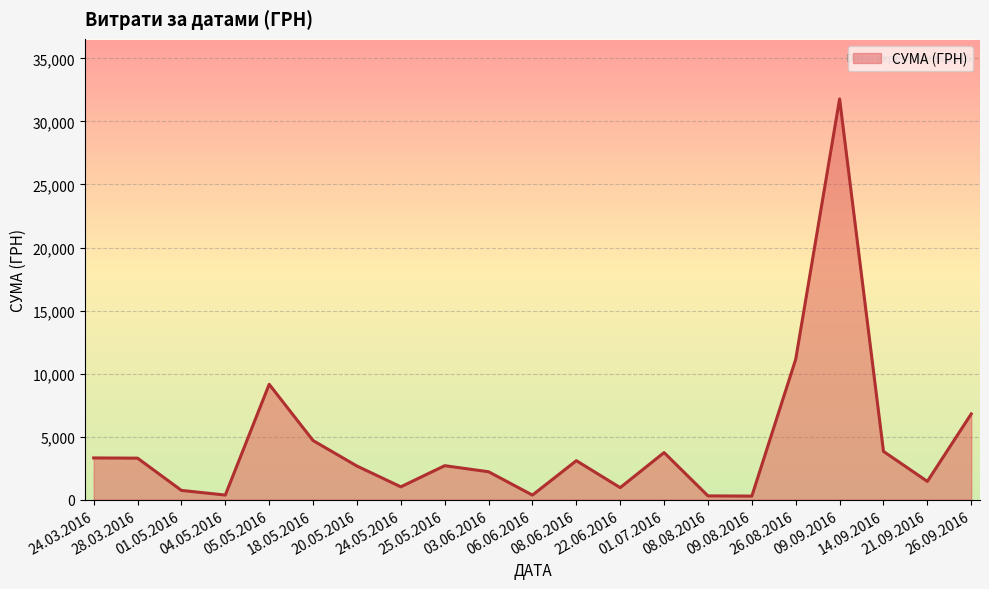

What is the difference between the values at 21.09.2016 and 03.06.2016?

765.0